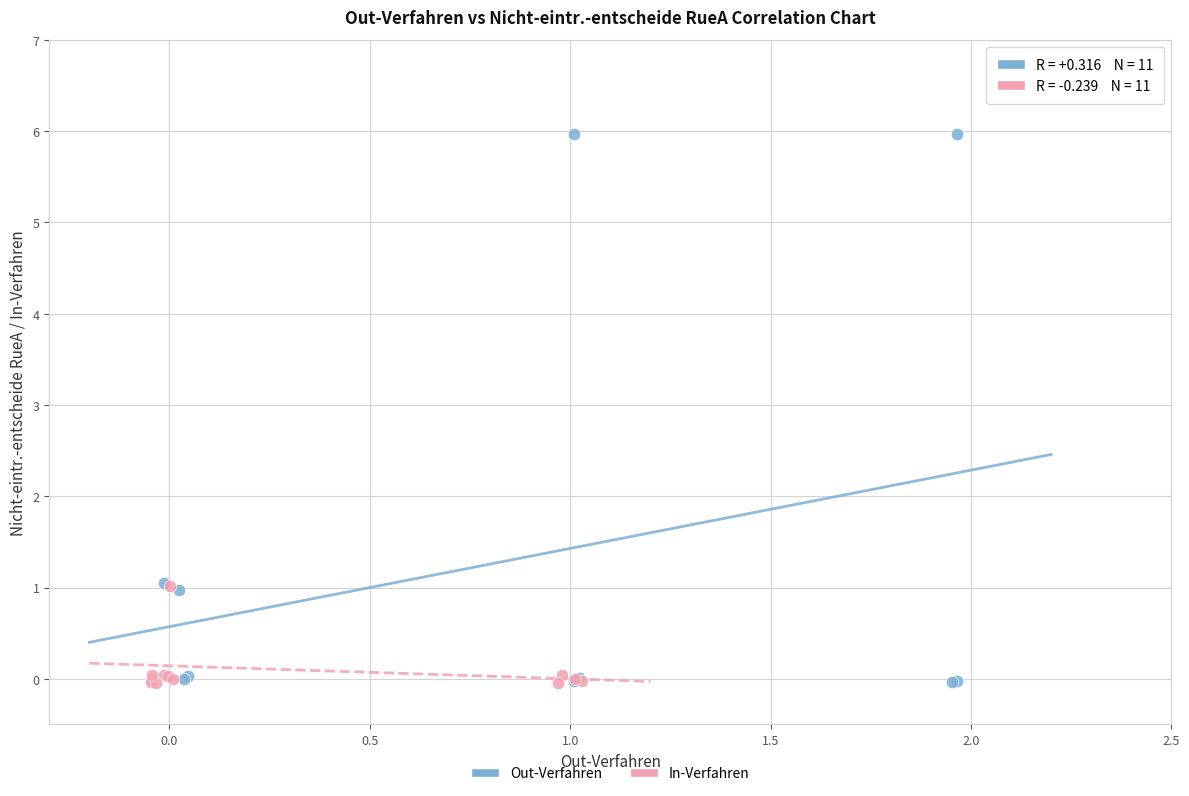

Which series has the largest Y range (max minus min)?

Out-Verfahren